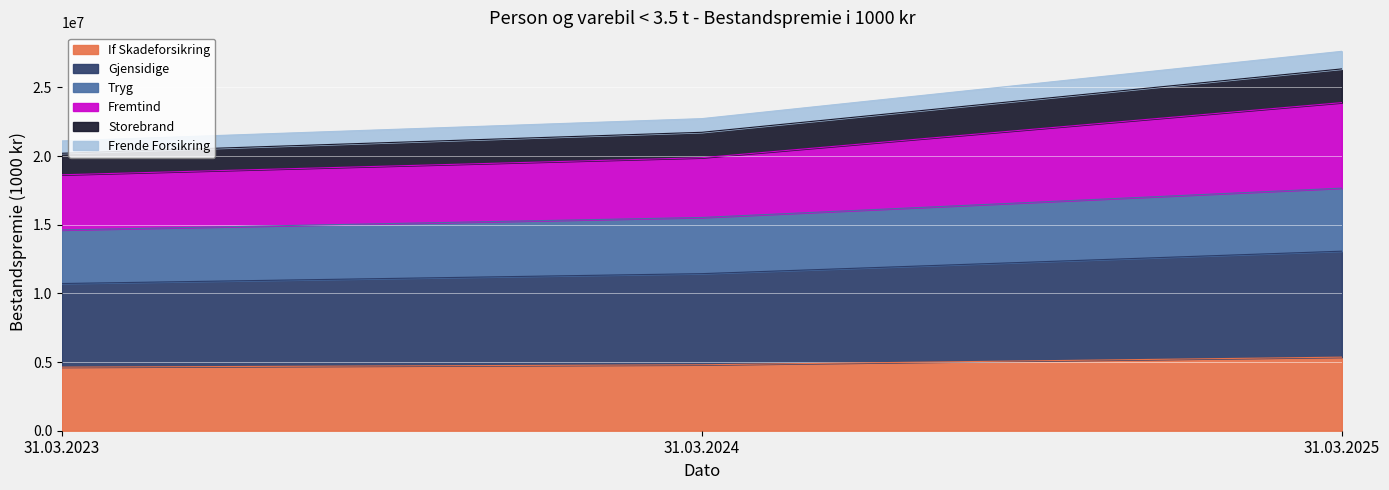

What is the total value across all series at 31.03.2023?

21102534